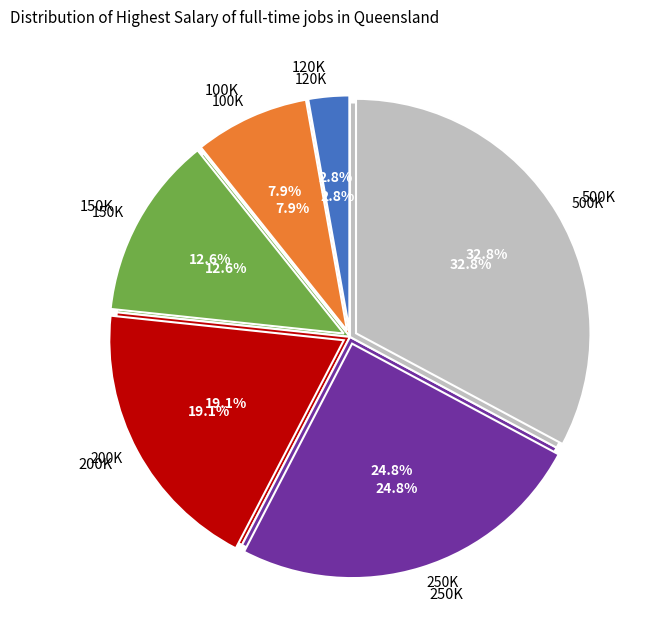

Count the number of slices in the pie.

6